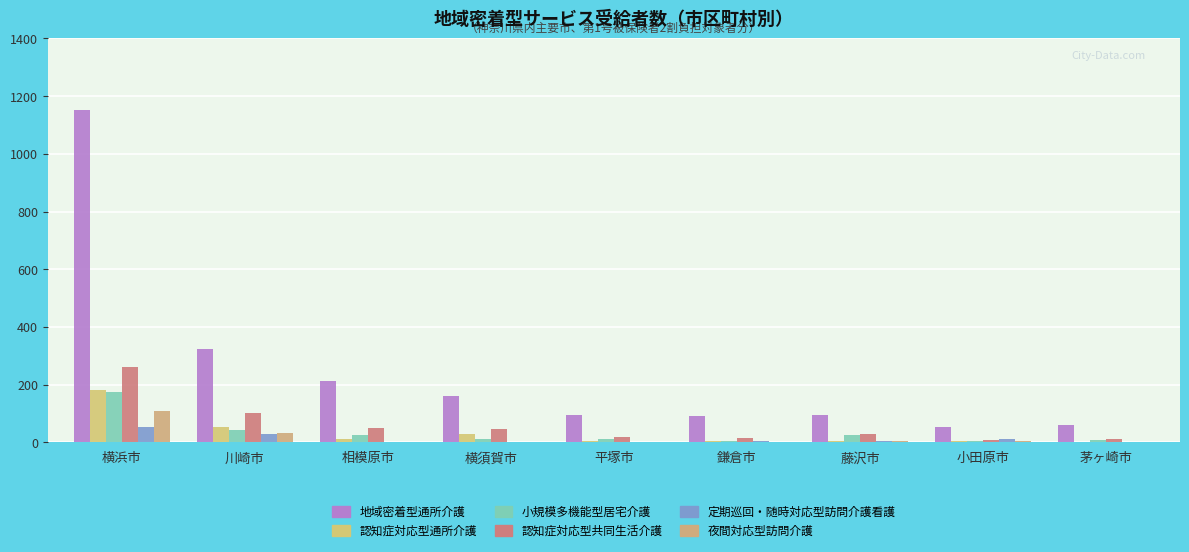

What is the label of the 3rd bar from the left?

相模原市